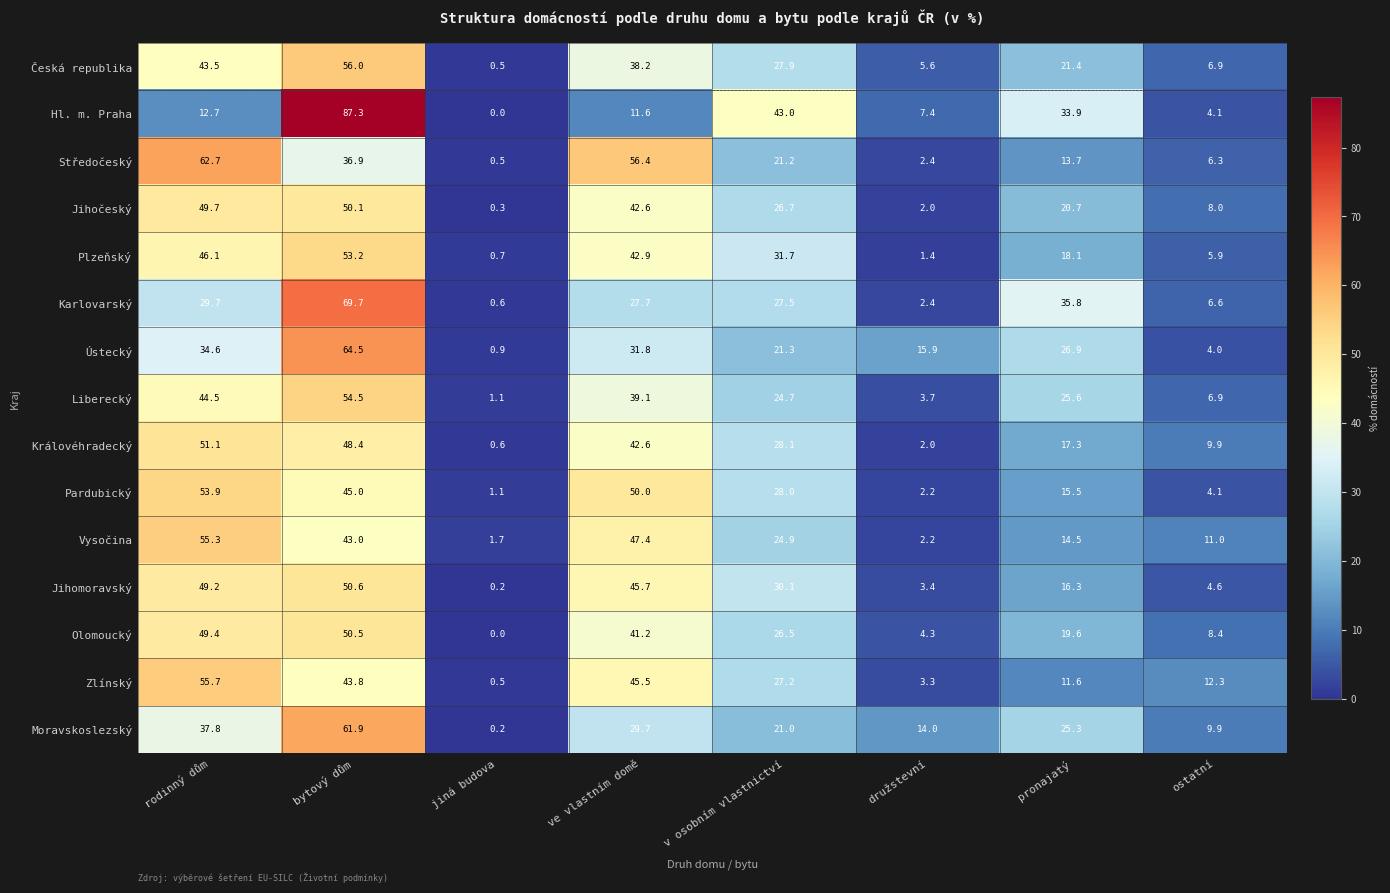

Rank the series at pronajatý from highest to lowest value.

Karlovarský, Hl. m. Praha, Ústecký, Liberecký, Moravskoslezský, Česká republika, Jihočeský, Olomoucký, Plzeňský, Královéhradecký, Jihomoravský, Pardubický, Vysočina, Středočeský, Zlínský